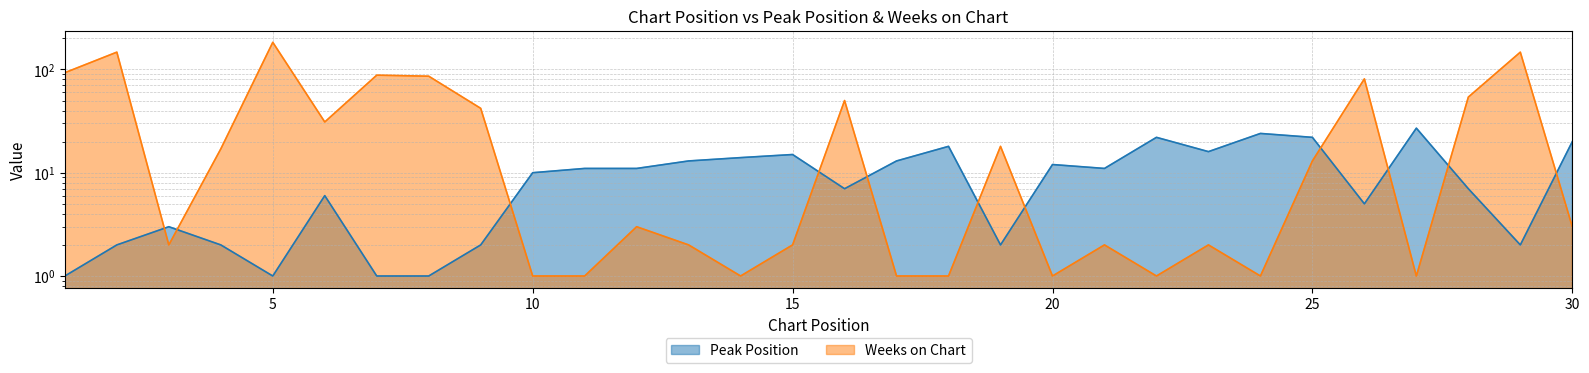

Reading right to left, what are all the values shown in this chart?

Peak Position: 20	2	7	27	5	22	24	16	22	11	12	2	18	13	7	15	14	13	11	11	10	2	1	1	6	1	2	3	2	1
Weeks on Chart: 3	147	54	1	81	13	1	2	1	2	1	18	1	1	50	2	1	2	3	1	1	42	86	88	31	183	17	2	147	93